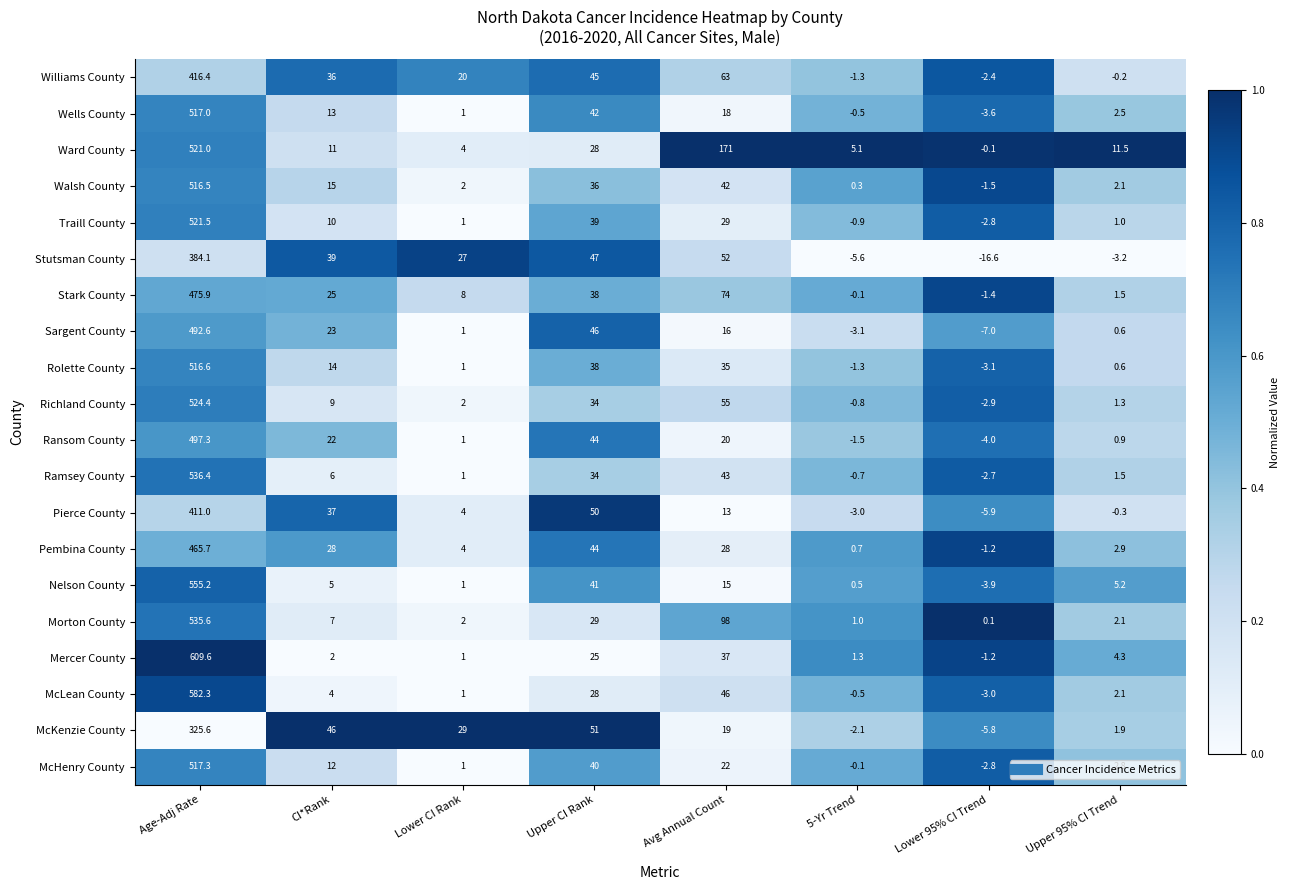

How many distinct data groups are displayed?

20